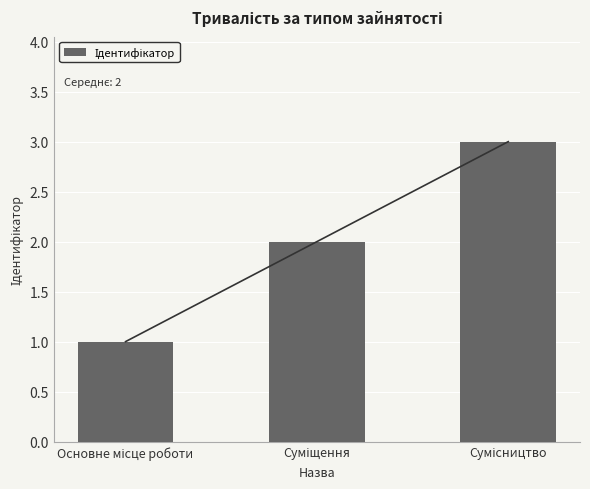

How many values are between 1 and 3?

3